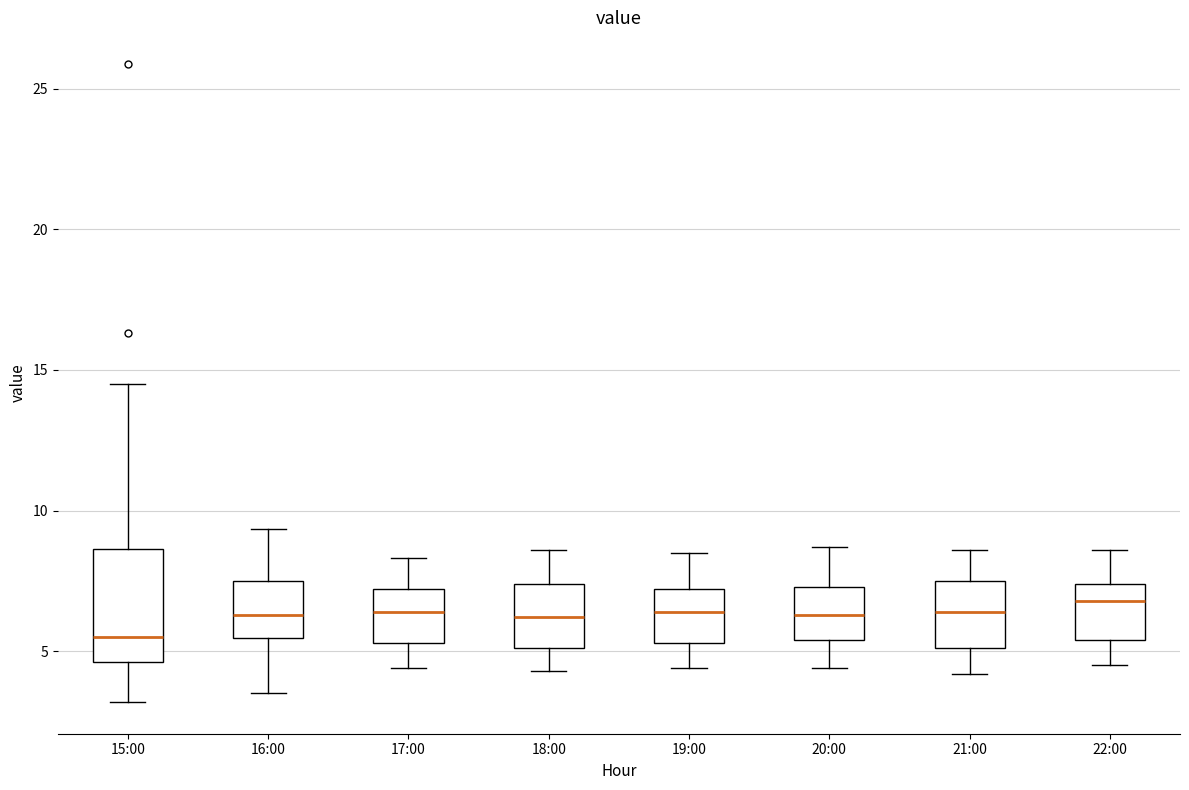

Reading left to right, transcribe this box plot: for each box, give where its median line is, the range the box spans, and where its two whiskers end, as read against the y-axis. The values are not printed on the chart, so give them approximately, as read against the axis.

15:00: median 5.5, box 4.5 to 8.5, whiskers 3.0 to 14.5
16:00: median 6.5, box 5.5 to 7.5, whiskers 3.5 to 9.5
17:00: median 6.5, box 5.5 to 7.0, whiskers 4.5 to 8.5
18:00: median 6.0, box 5.0 to 7.5, whiskers 4.5 to 8.5
19:00: median 6.5, box 5.5 to 7.0, whiskers 4.5 to 8.5
20:00: median 6.5, box 5.5 to 7.5, whiskers 4.5 to 8.5
21:00: median 6.5, box 5.0 to 7.5, whiskers 4.0 to 8.5
22:00: median 7.0, box 5.5 to 7.5, whiskers 4.5 to 8.5